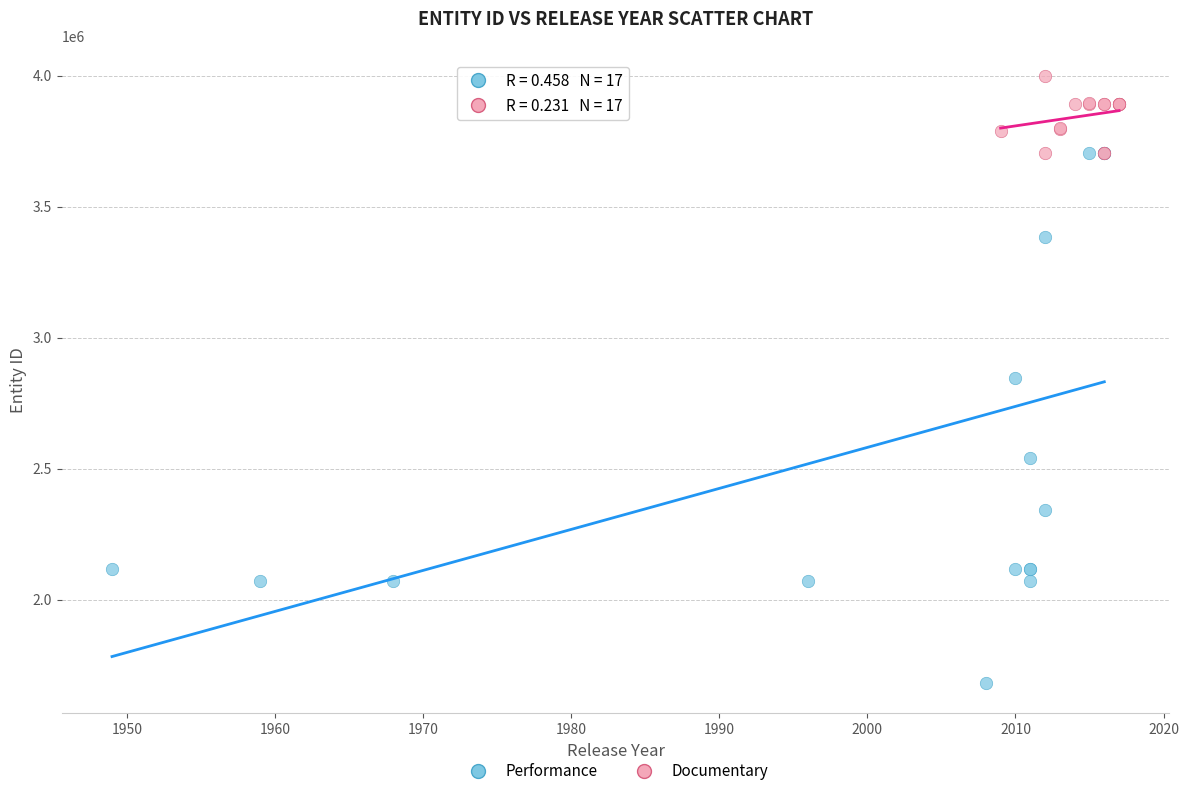

Which series has the largest Y range (max minus min)?

Performance